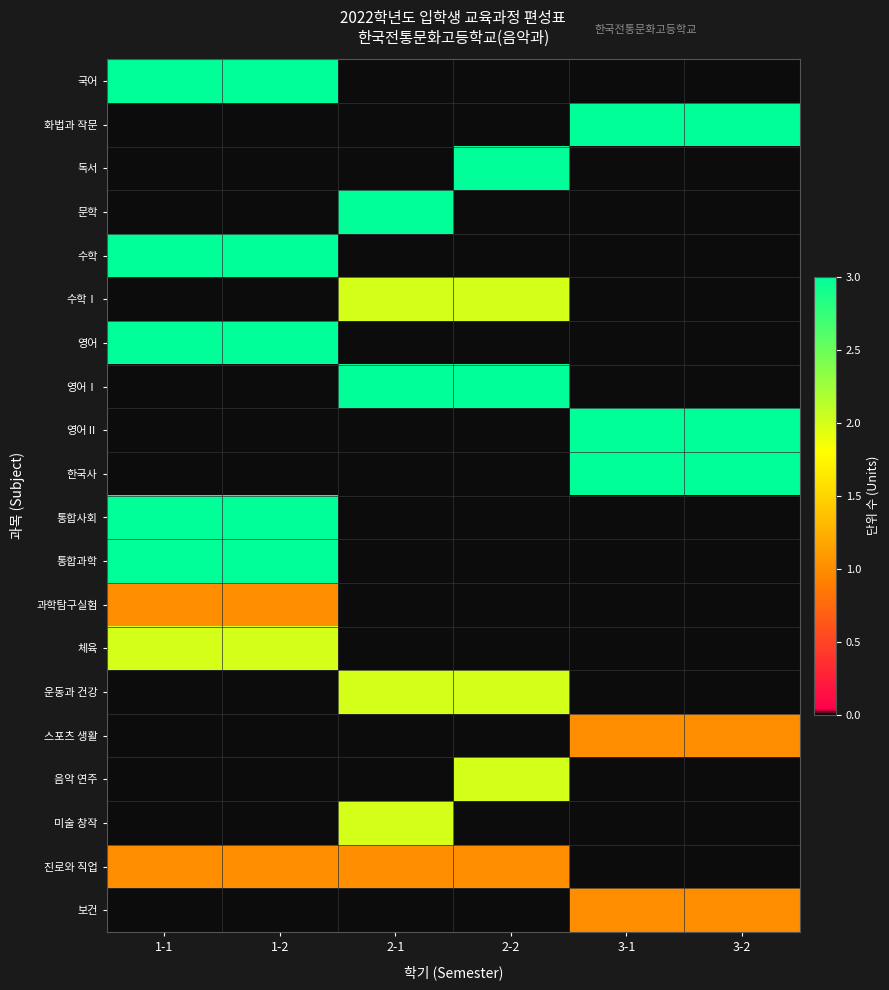

Which has a higher value, 2-2 or 3-1?

2-2